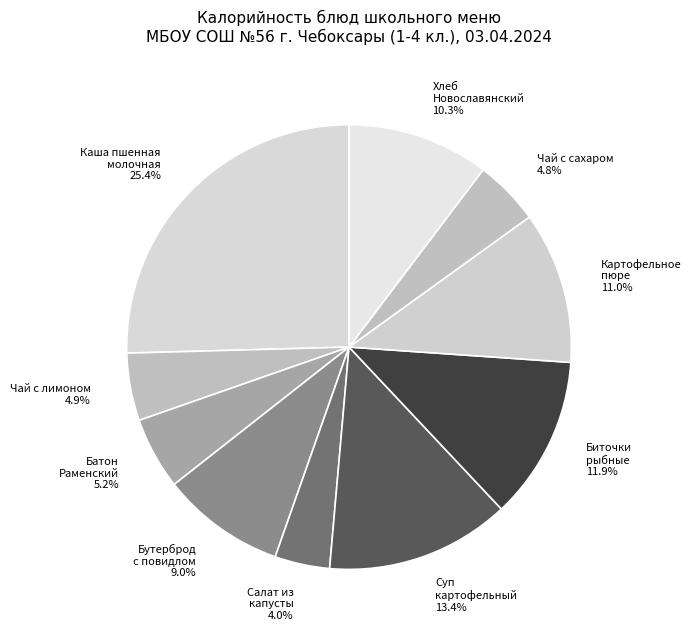

How many slices are in this pie chart?

10